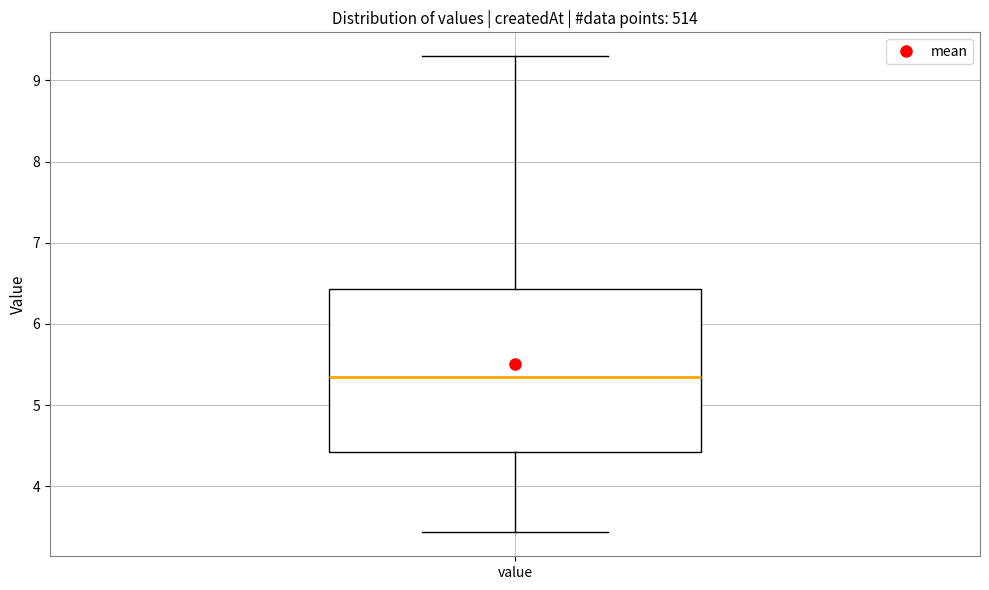

Where is the lower edge of the box for value on the y-axis? The values are not printed on the chart, so give them approximately, as read against the axis.

4.4